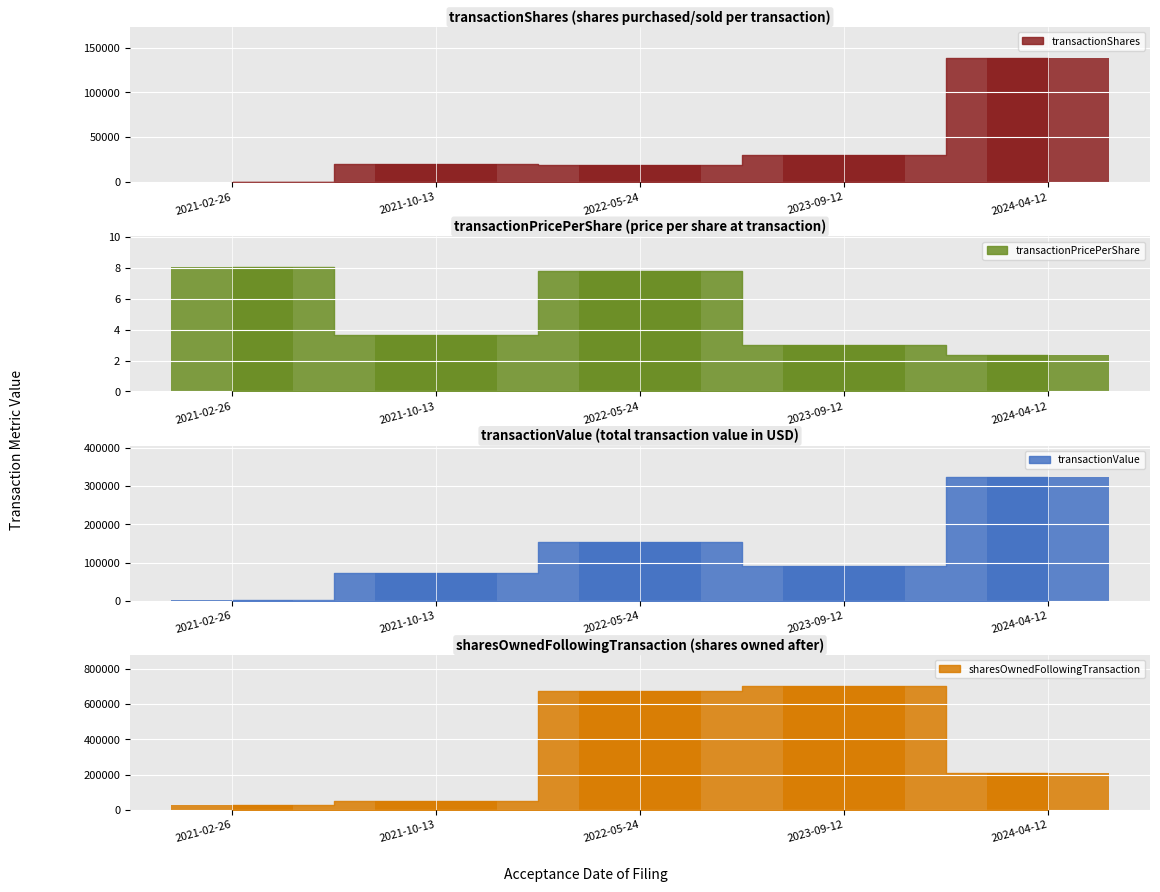

True or false: transactionPricePerShare has a value of 3.7 at 2021-10-13.

True